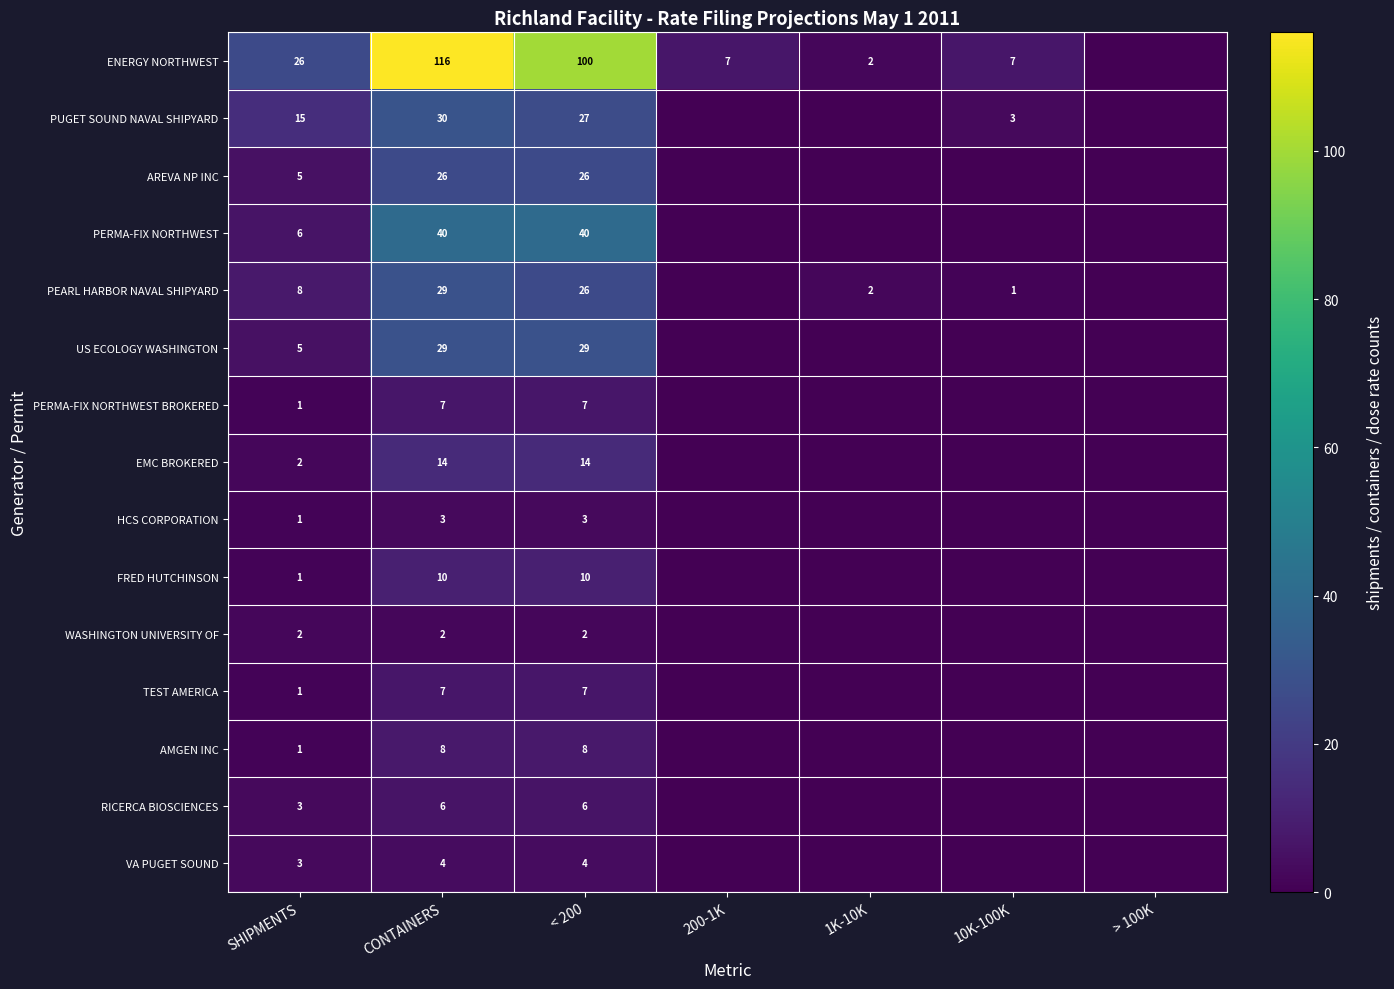

True or false: HCS CORPORATION has a value of 3 at CONTAINERS.

True